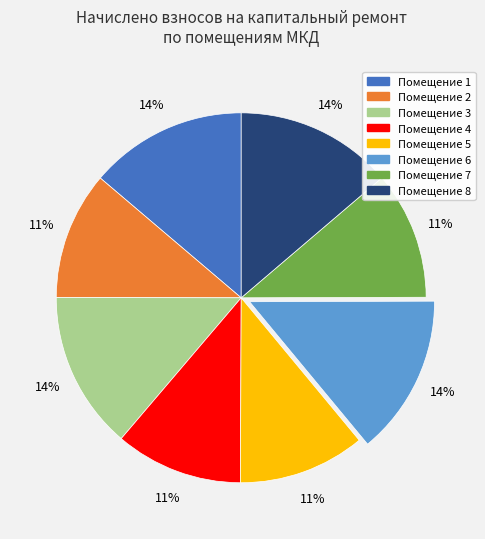

Is there any slice that represents more than half of the pie?

No